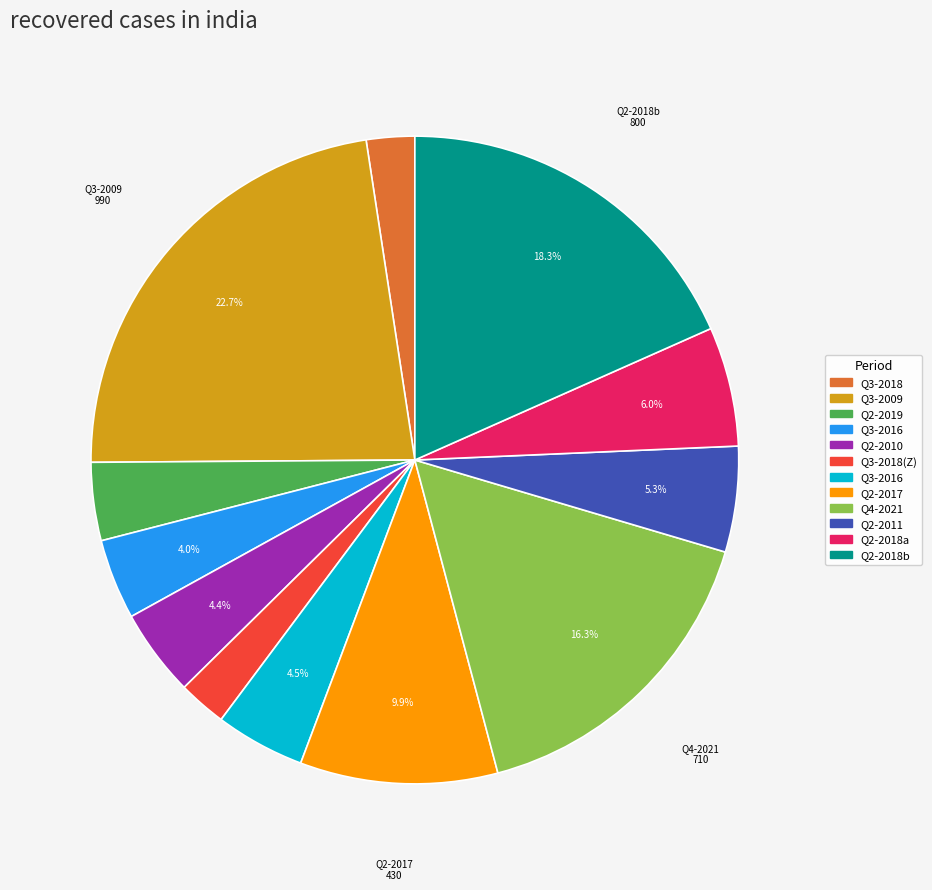

To the nearest percent, what is the average slice percentage?

8%